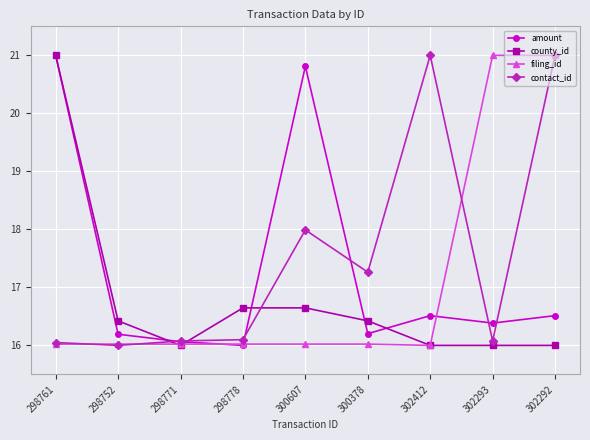

True or false: county_id and contact_id cross at least once.

True